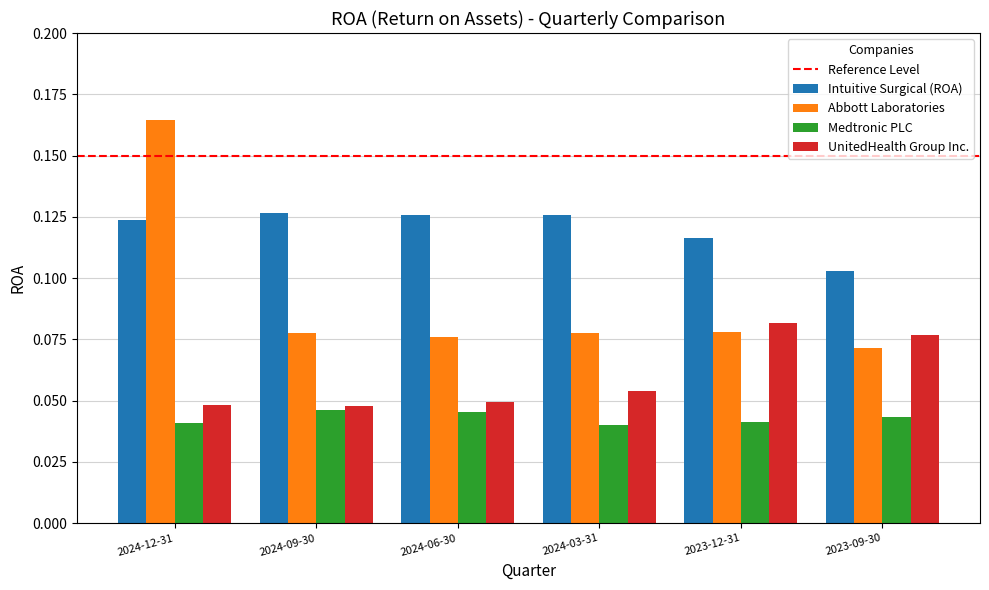

What is the total value across all series at 2024-03-31?

0.3